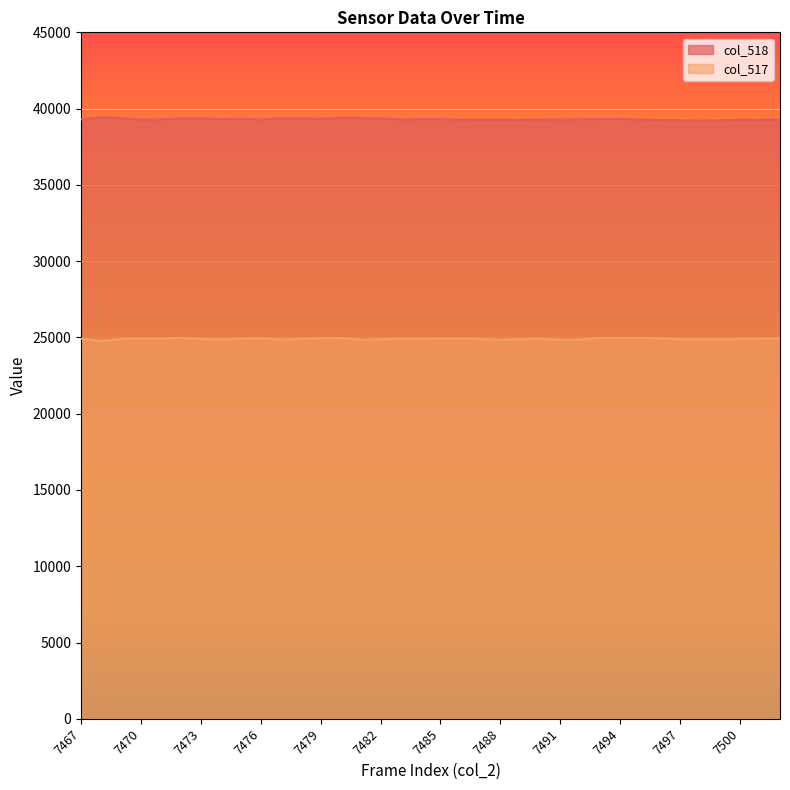

Where is the first local minimum for col_518?

7470